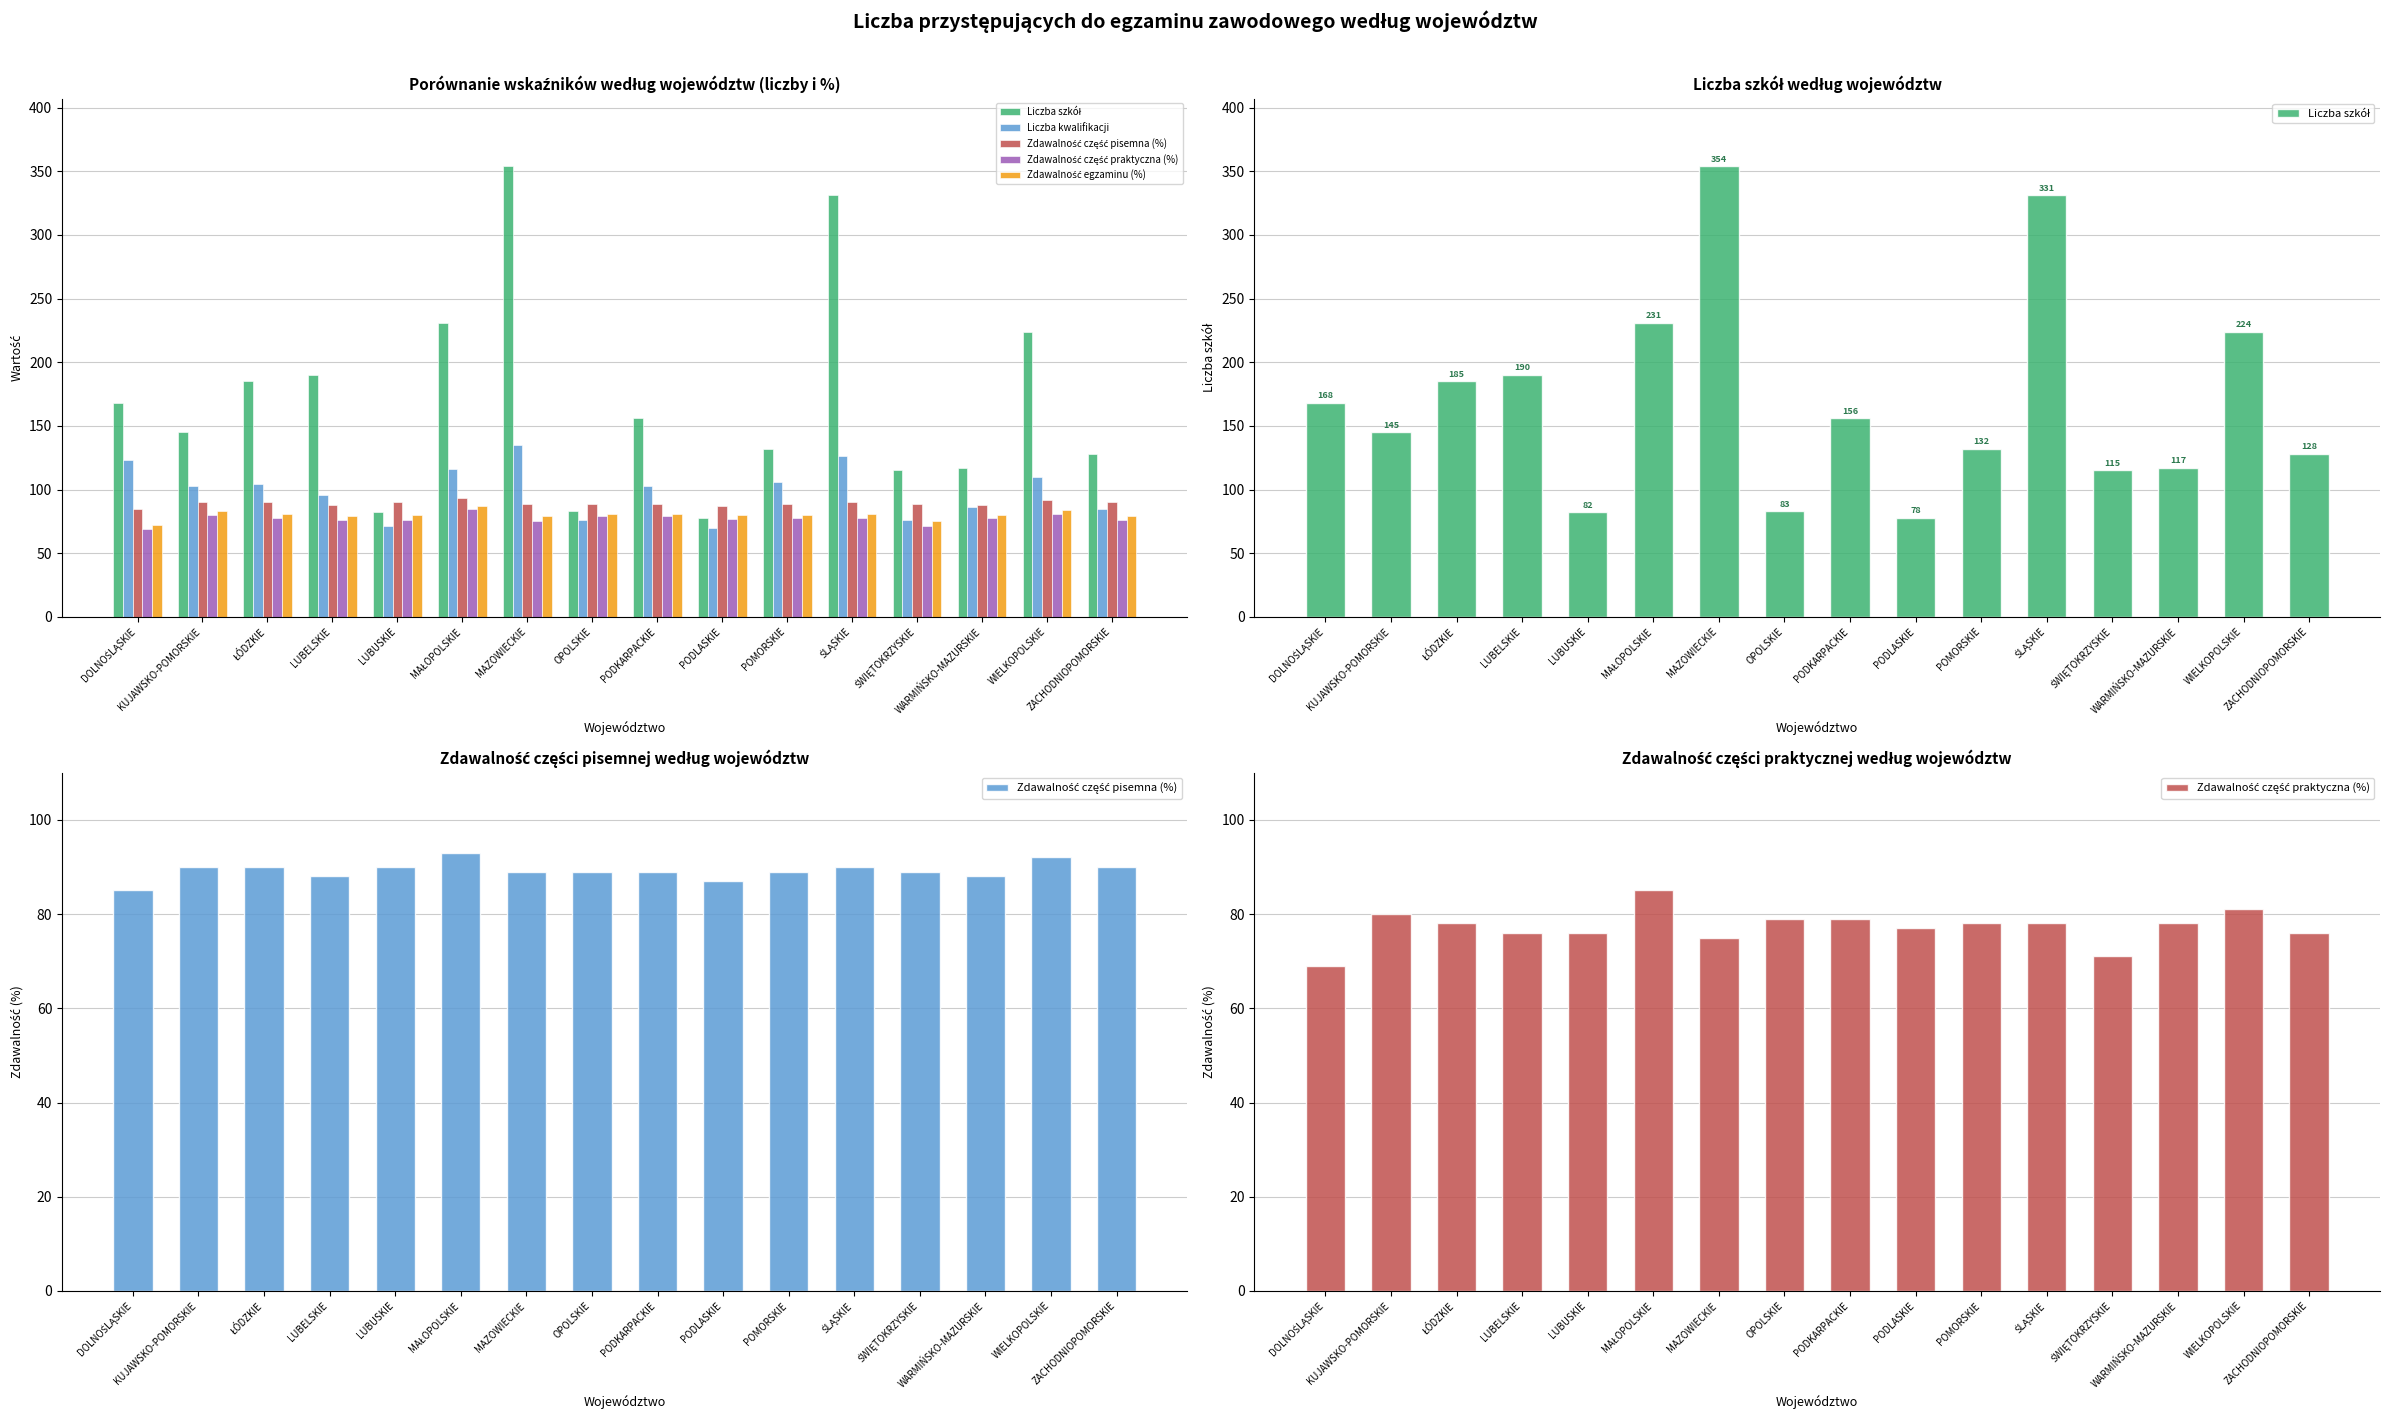

Rank the series by their maximum value, from lowest to highest.

Zdawalność część praktyczna (%), Zdawalność egzaminu (%), Zdawalność część pisemna (%), Liczba kwalifikacji, Liczba szkół